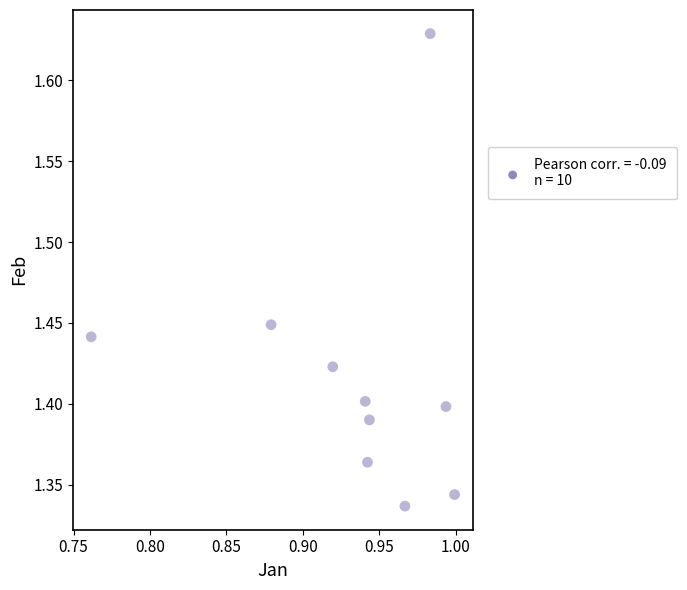

What is the average X value?

0.9